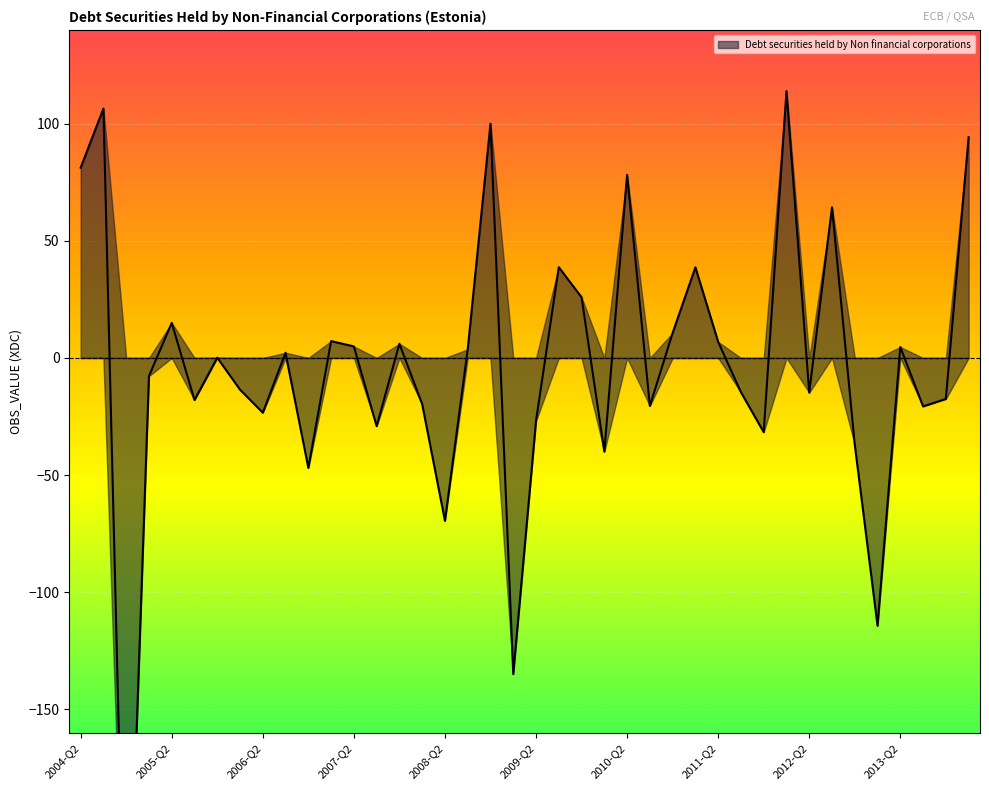

What is the sum of the values at 2006-Q1 and 2007-Q2?

-8.6